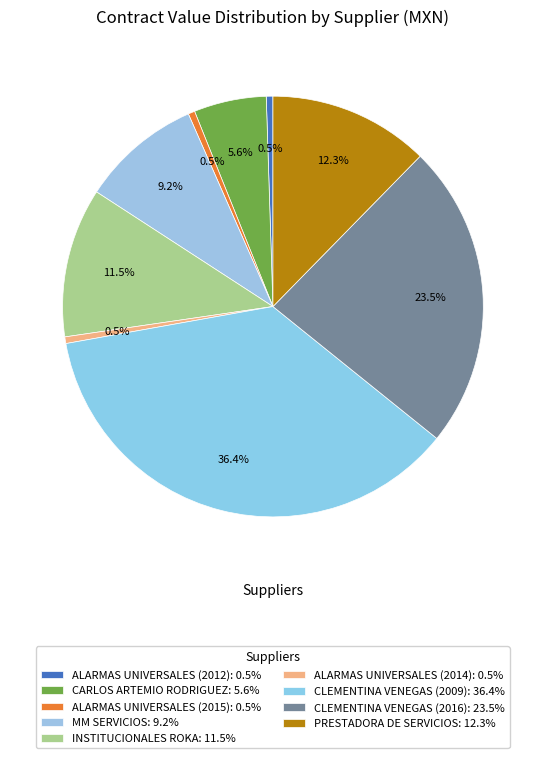

To the nearest percent, what portion does ALARMAS UNIVERSALES (2015) represent?

1%